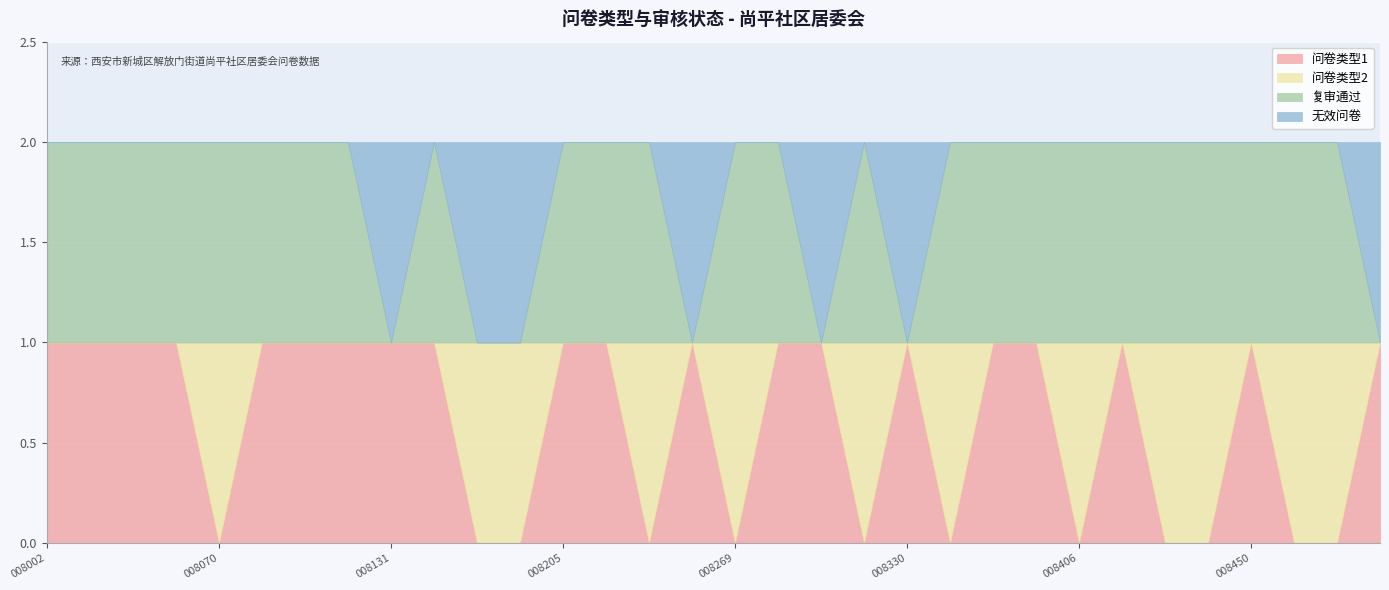

How many lines are shown in the chart?

4